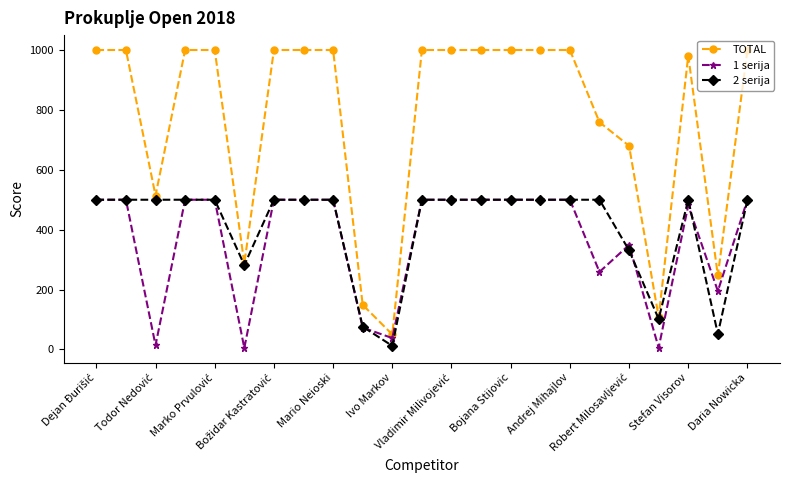

What is the maximum value shown in the chart?

1000